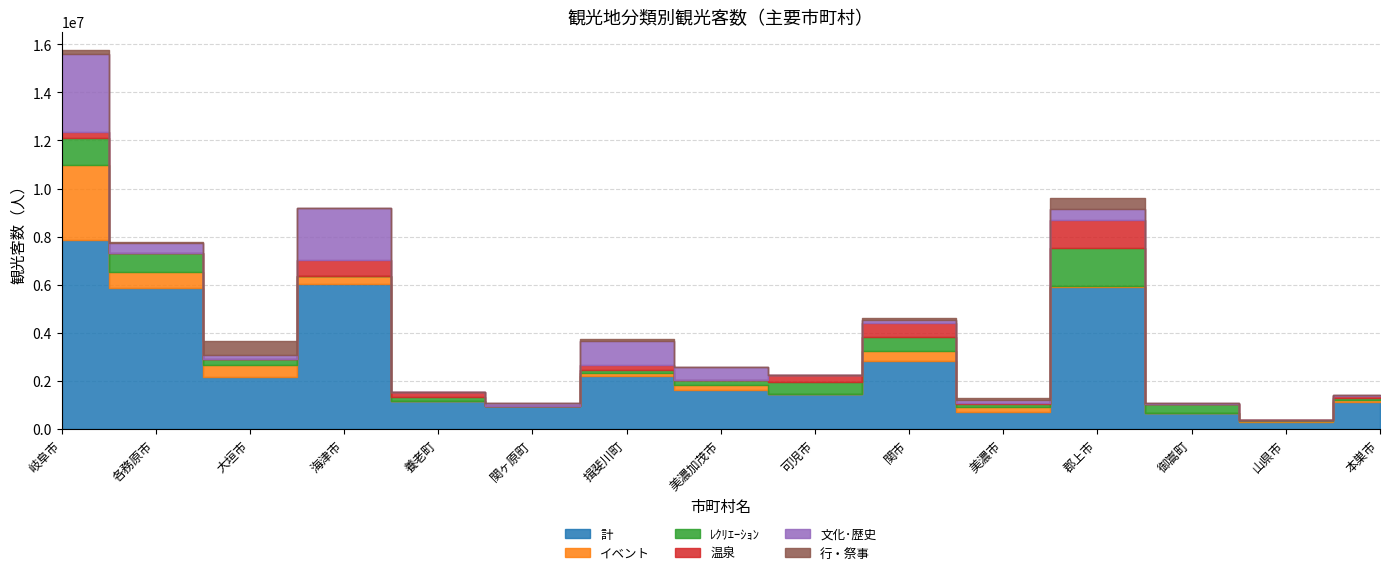

The value of 行・祭事 at 岐阜市 is 148177. True or false?

True